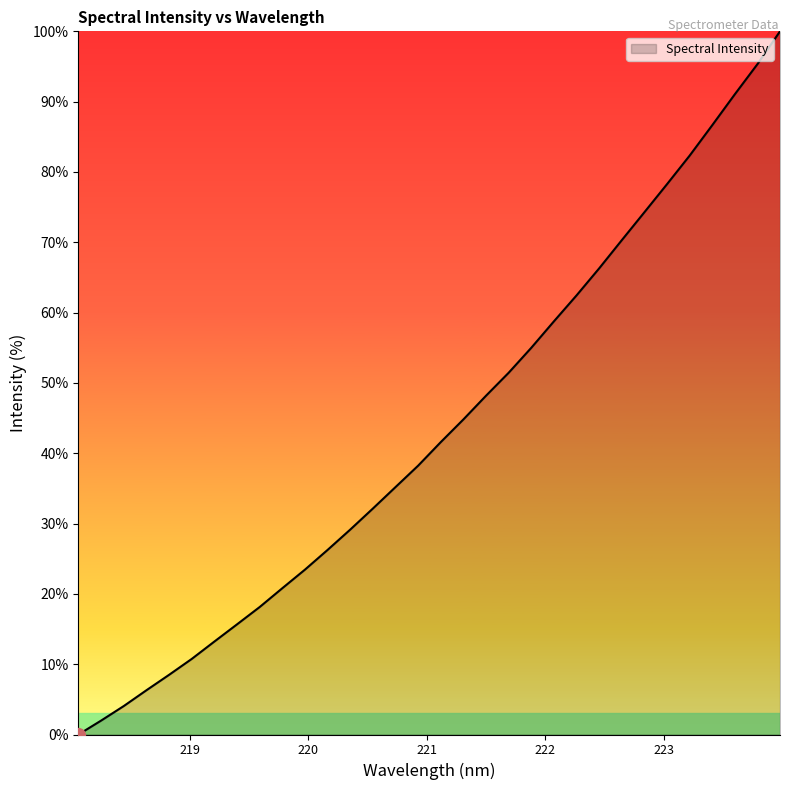

How many values exceed 41?

16